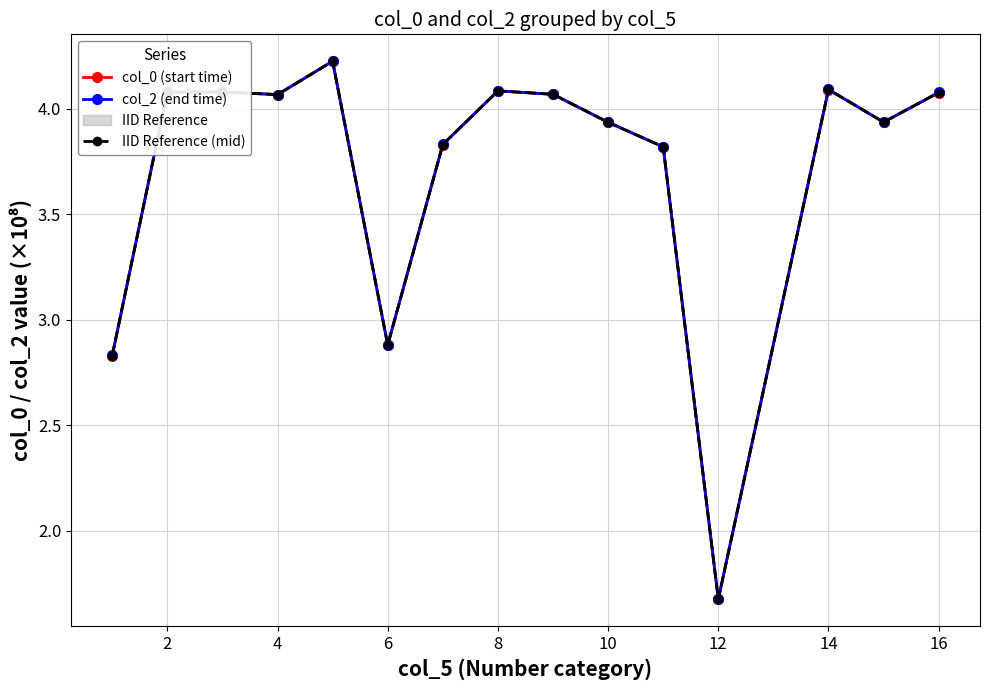

At which label is IID Reference (mid) closest to 2?

12